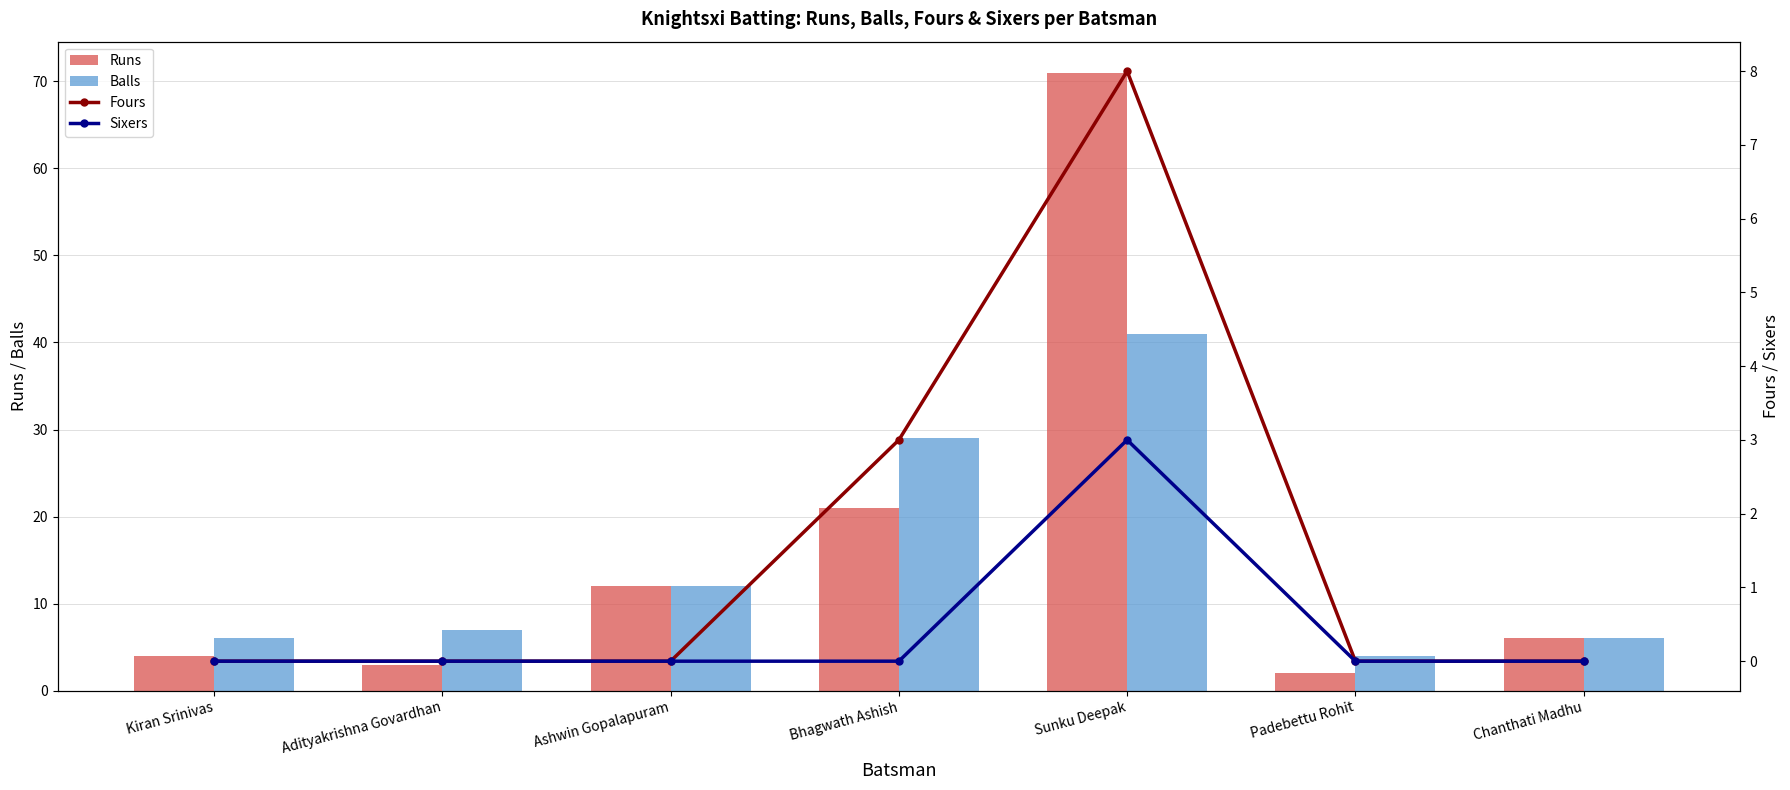

Rank the series by their maximum value, from lowest to highest.

Sixers, Fours, Balls, Runs